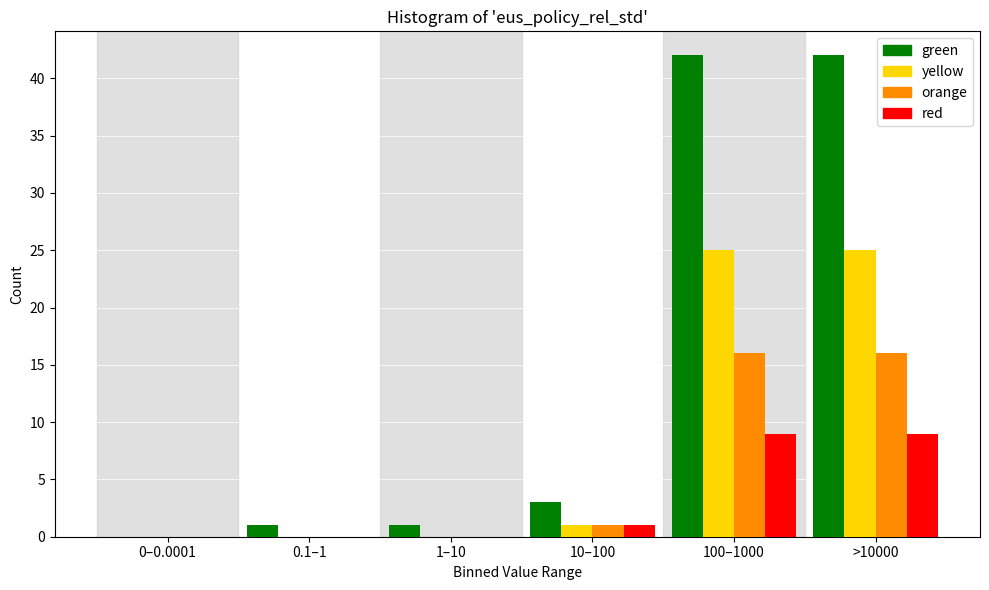

Reading left to right, list all the values displayed in this chart.

green: 0–0.0001=0	0.1–1=1	1–10=1	10–100=3	100–1000=42	>10000=42
yellow: 0–0.0001=0	0.1–1=0	1–10=0	10–100=1	100–1000=25	>10000=25
orange: 0–0.0001=0	0.1–1=0	1–10=0	10–100=1	100–1000=16	>10000=16
red: 0–0.0001=0	0.1–1=0	1–10=0	10–100=1	100–1000=9	>10000=9